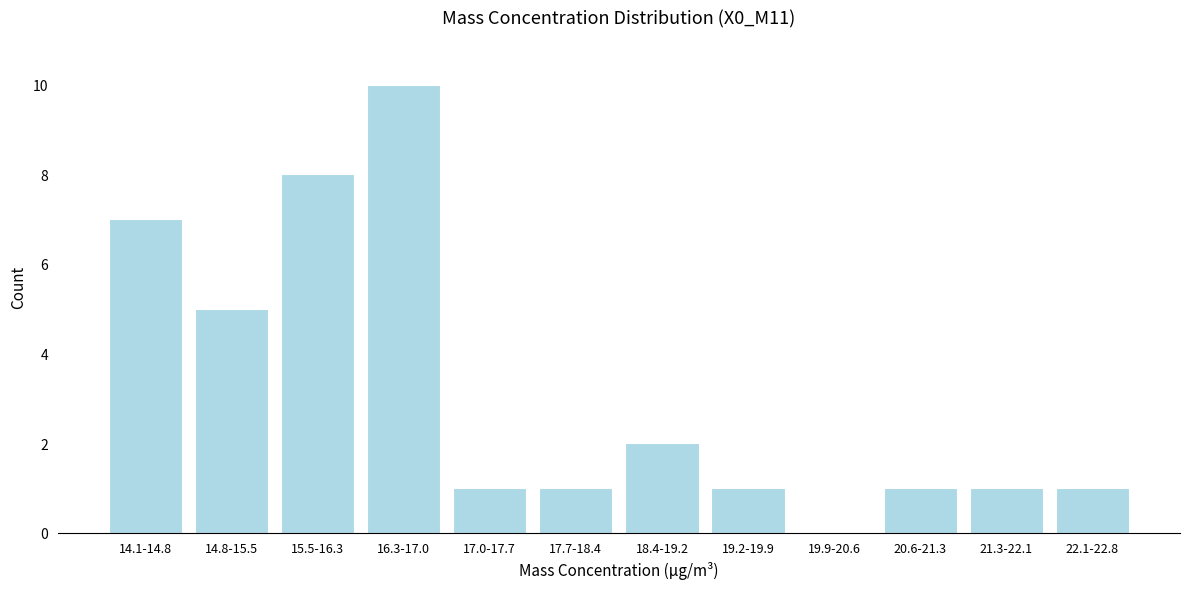

Reading left to right, list all the values displayed in this chart.

14.1-14.8=7	14.8-15.5=5	15.5-16.3=8	16.3-17.0=10	17.0-17.7=1	17.7-18.4=1	18.4-19.2=2	19.2-19.9=1	19.9-20.6=0	20.6-21.3=1	21.3-22.1=1	22.1-22.8=1